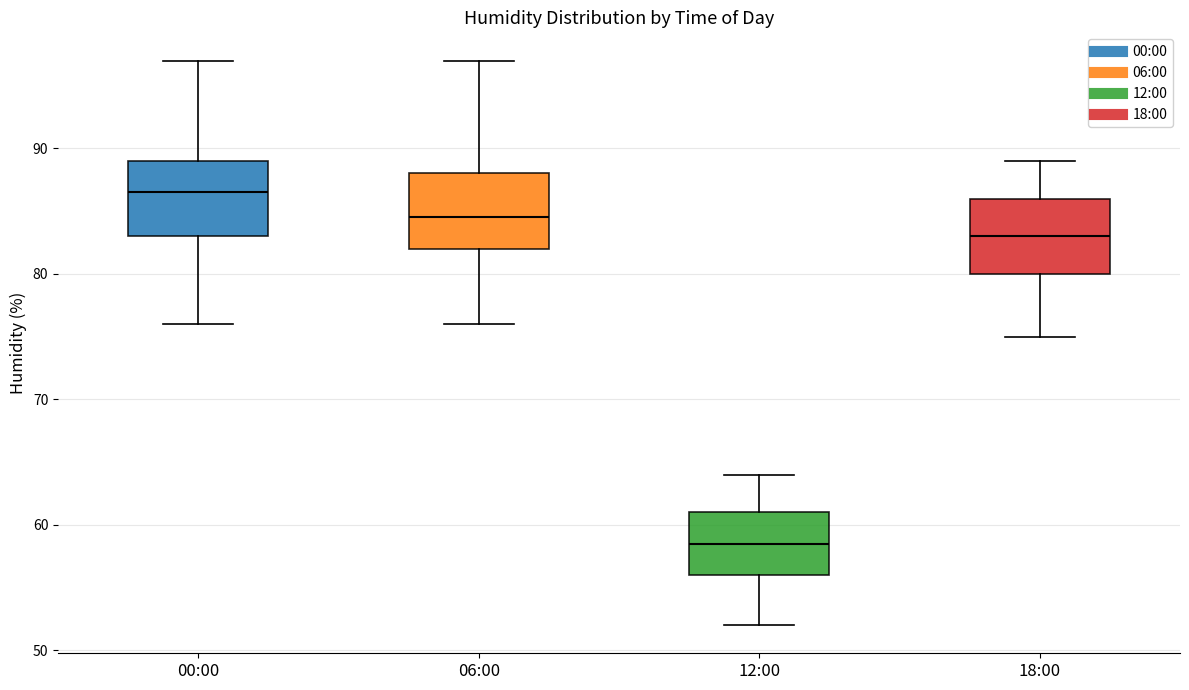

Which box has the highest median line?

00:00